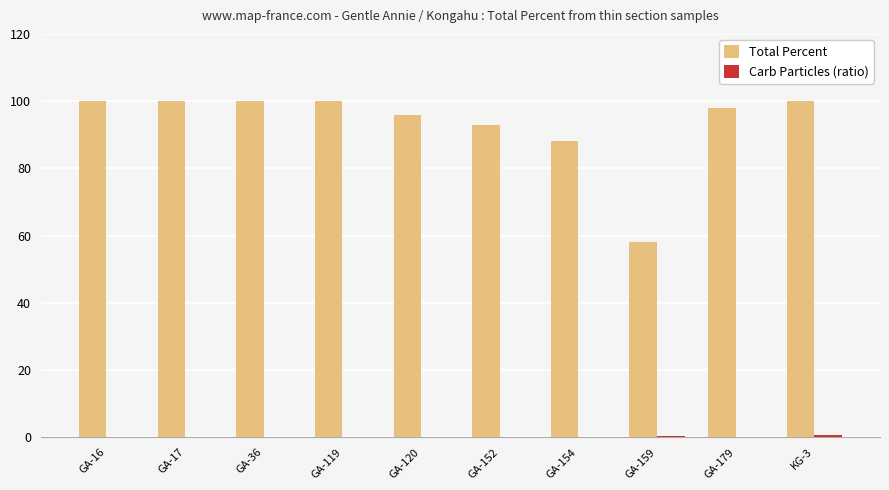

What is the greatest value displayed?

100.0